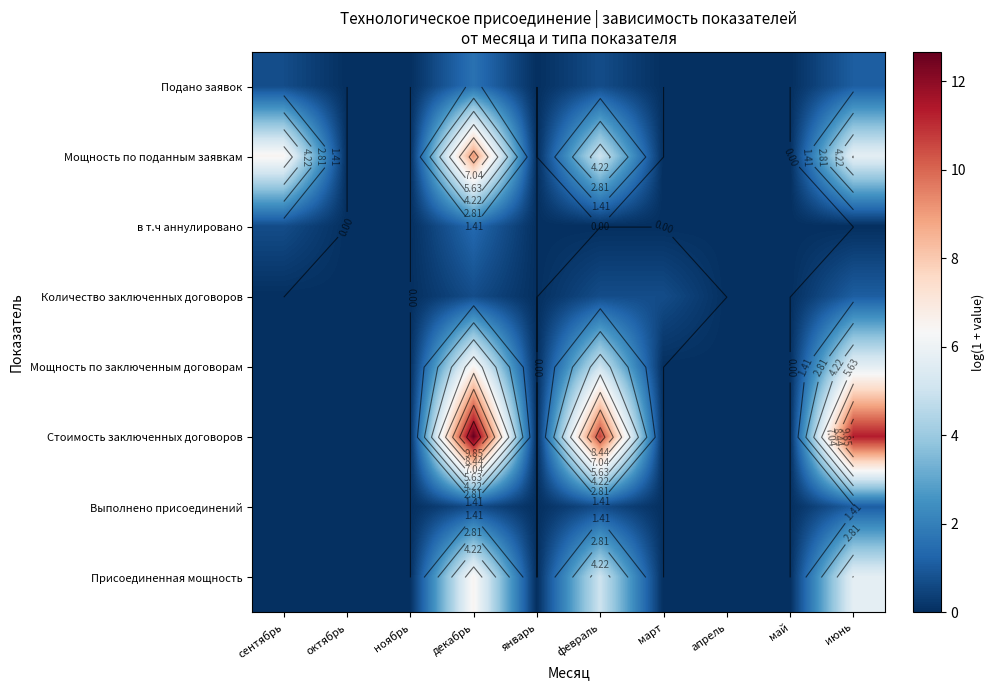

Is the value of Присоединенная мощность at апрель greater than the value of Мощность по поданным заявкам at май?

No